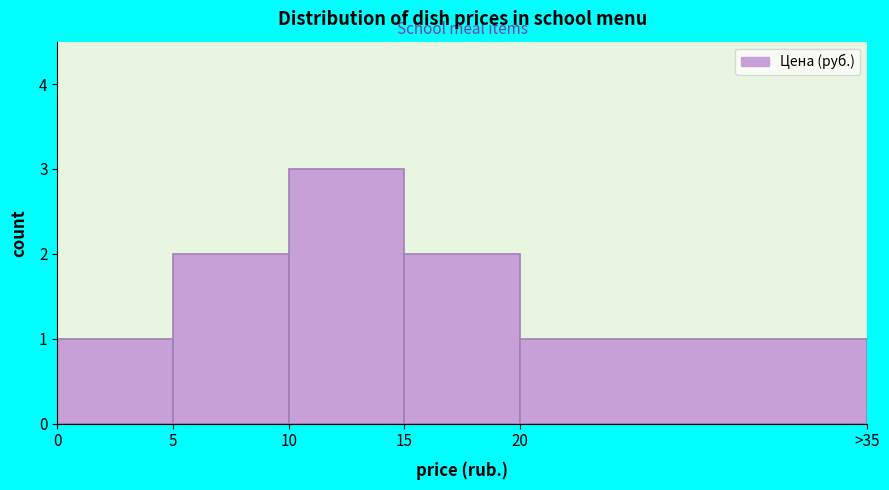

Reading left to right, extract all data points from this chart.

1	2	3	2	1